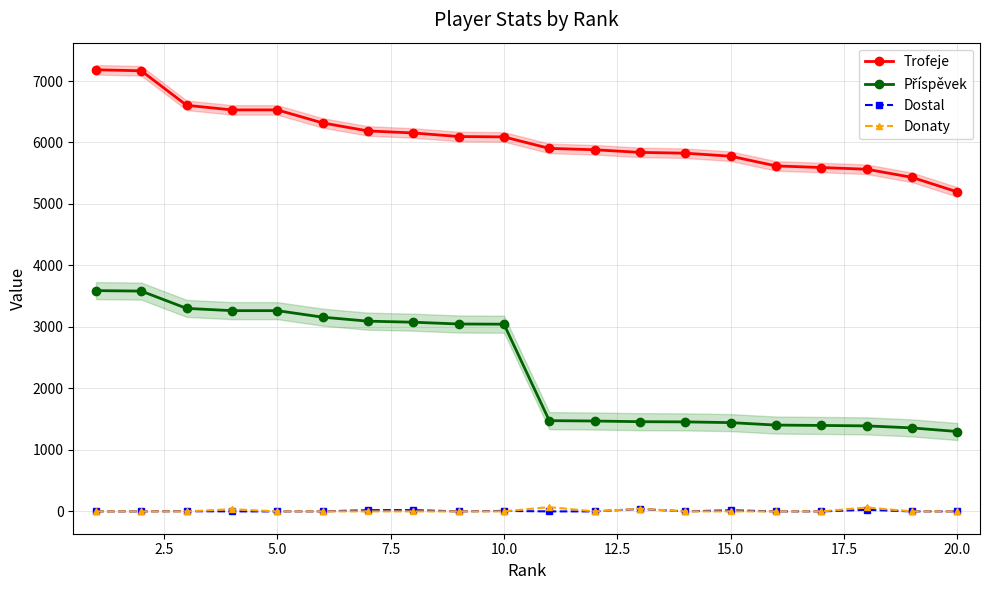

What is the difference between the maximum and minimum values in the Donaty series?

70